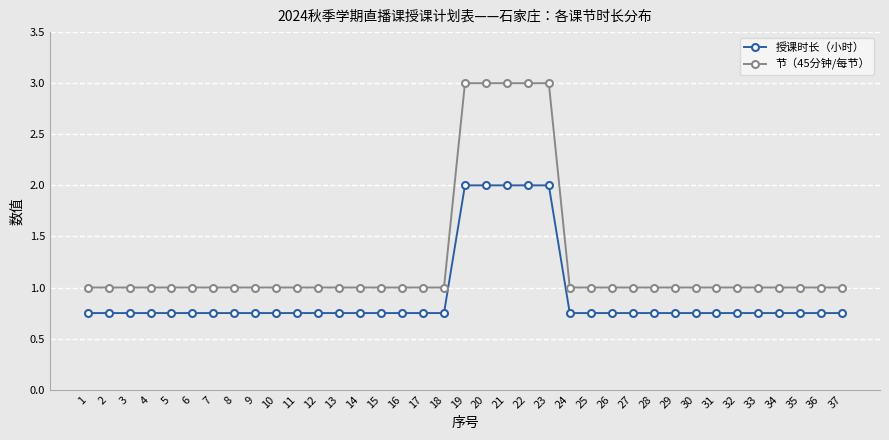

Which series has the largest range (max minus min)?

节（45分钟/每节）